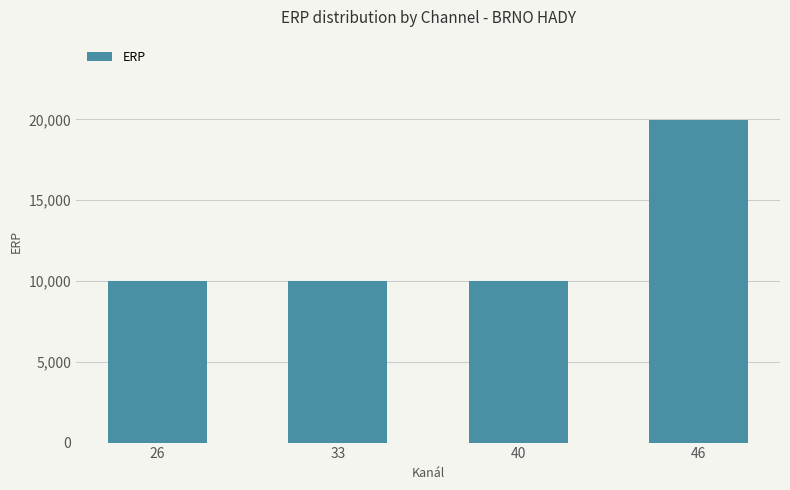

What is the value of the 3rd bar from the left?

10000